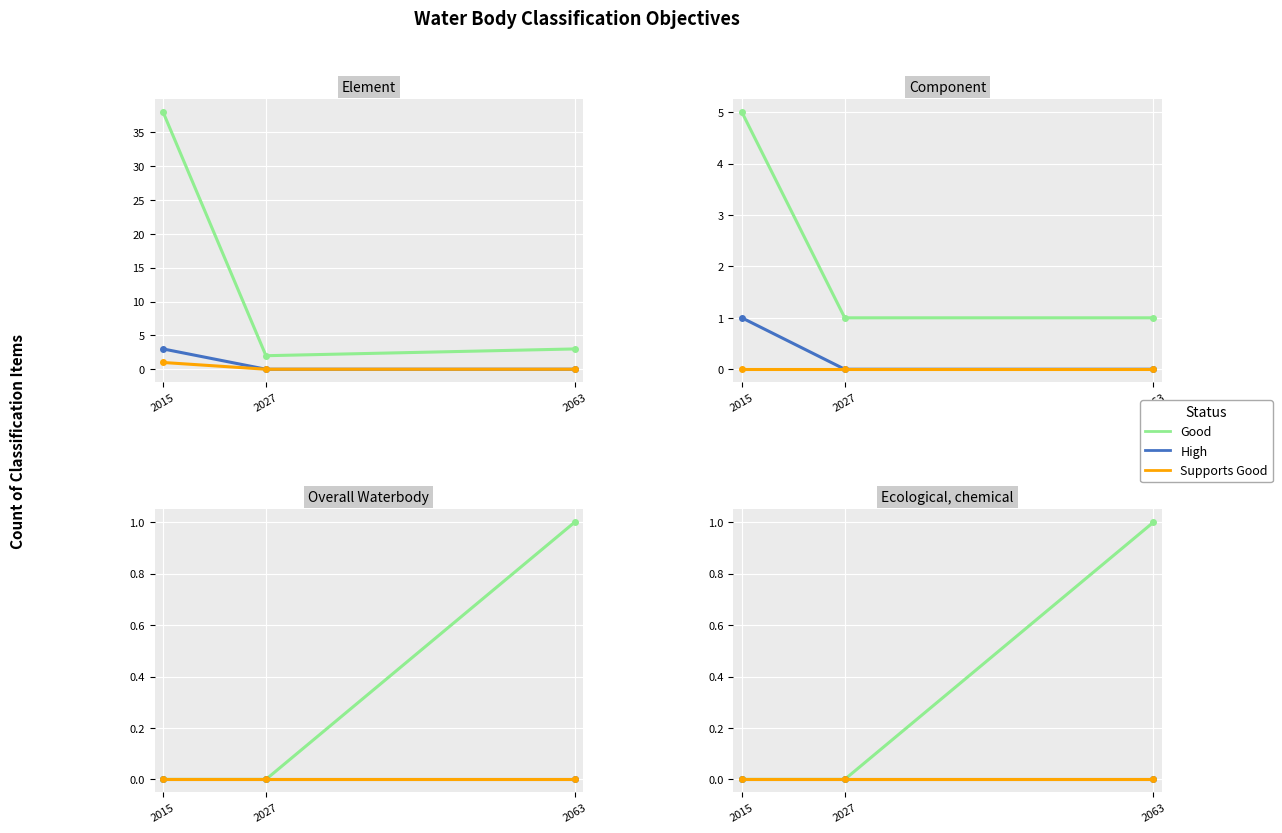

Which series changed the most between 2015 and 2063?

Good